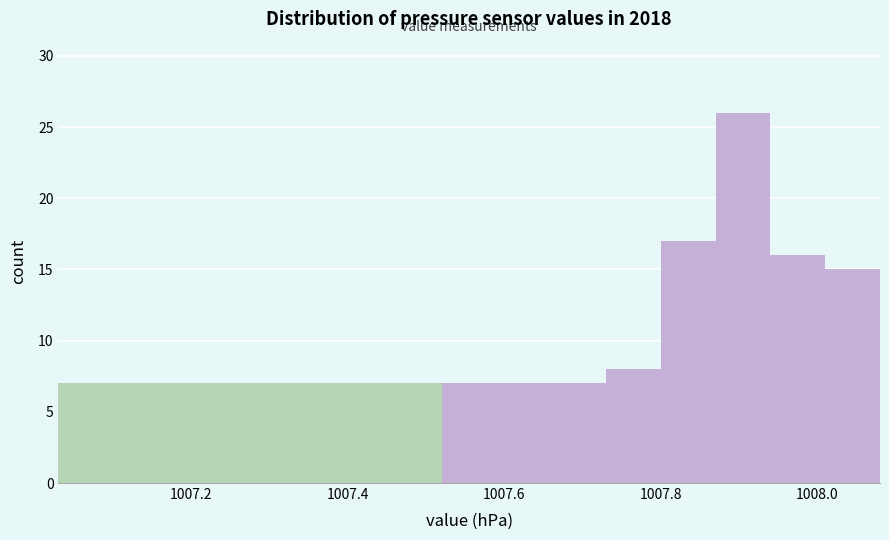

Around what value on the x-axis is the tallest bar? Give the approximate position of its centre, as read against the axis.

1007.90